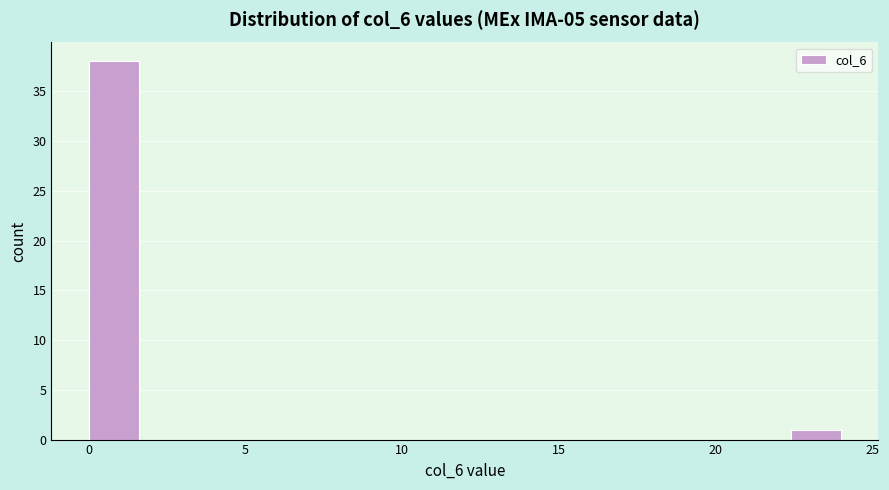

Read against the x-axis, roughly where is the centre of the tallest bar?

1.0